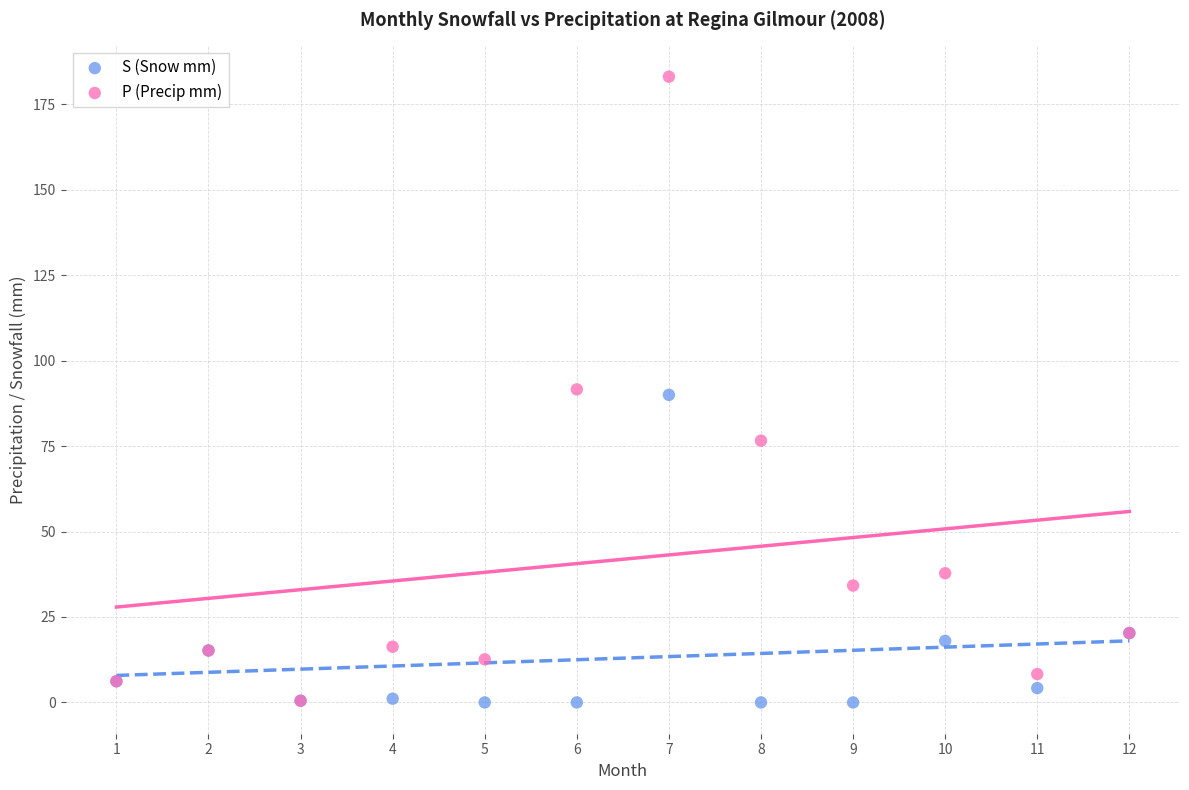

In the S (Snow mm) series, what Y value is closest to 45?

20.3